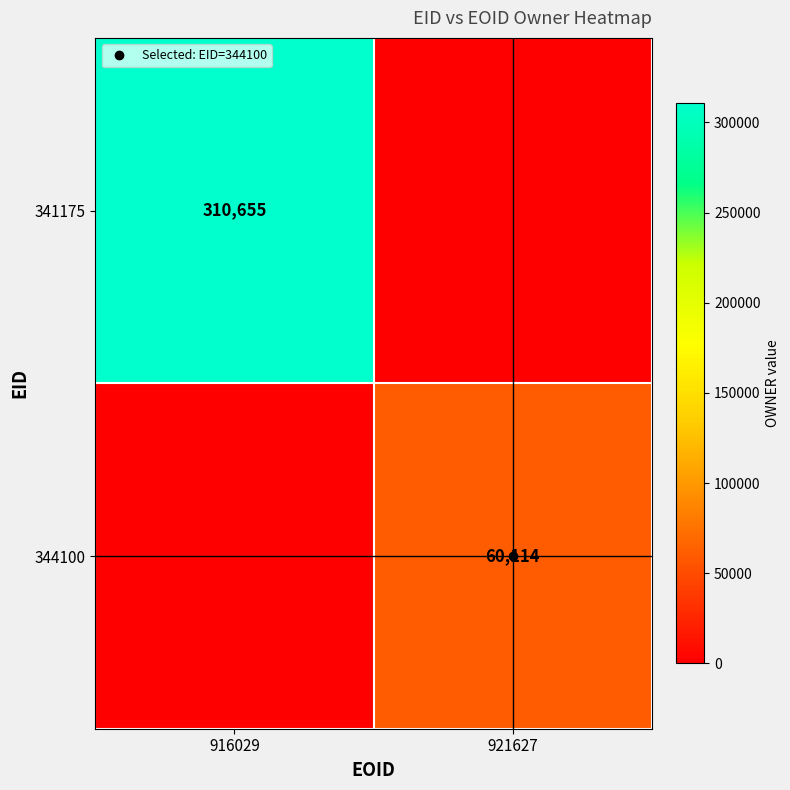

At which label is 341175 closest to 155327?

921627